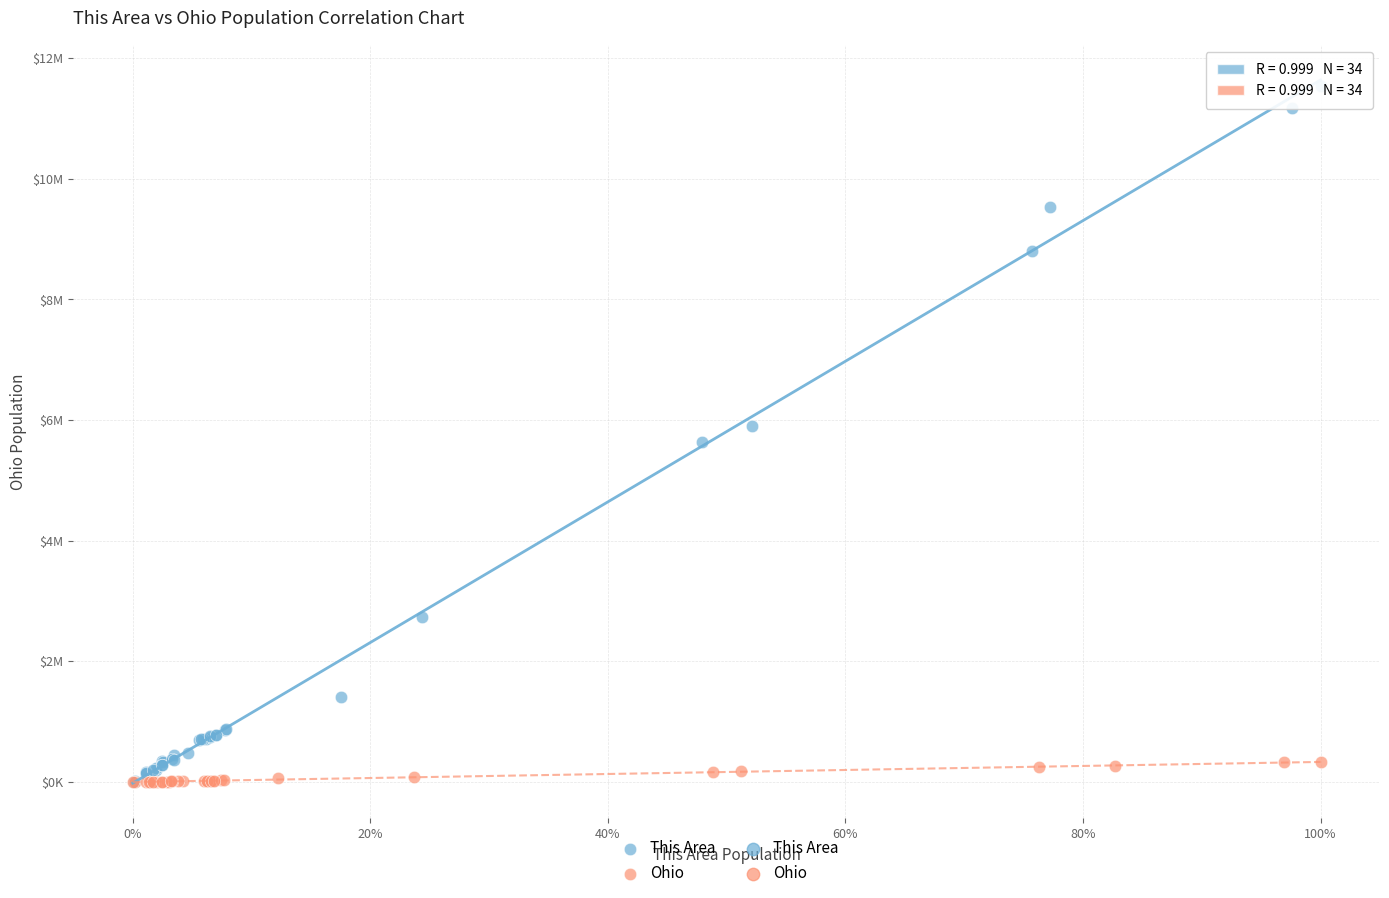

Which series has the widest spread of Y values?

This Area